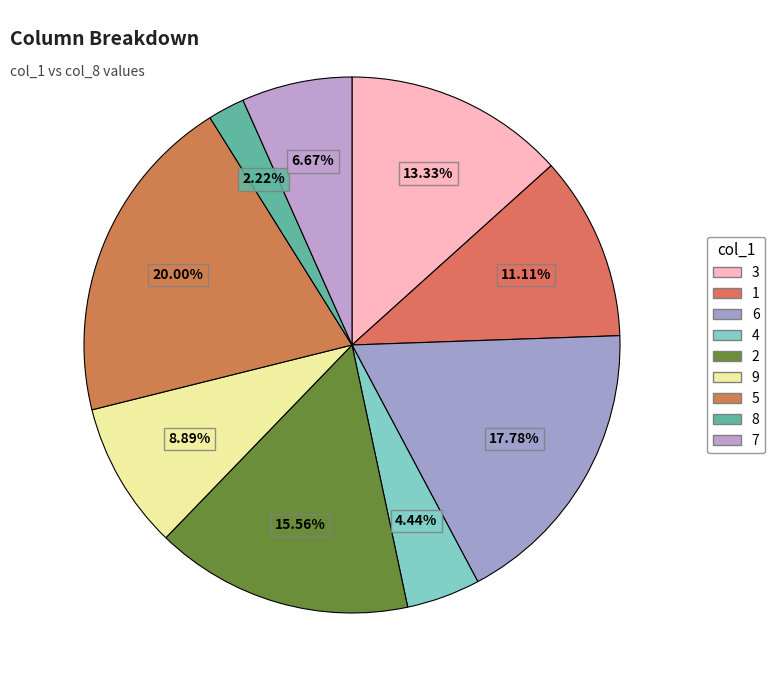

What is the smallest slice in the pie chart?

8